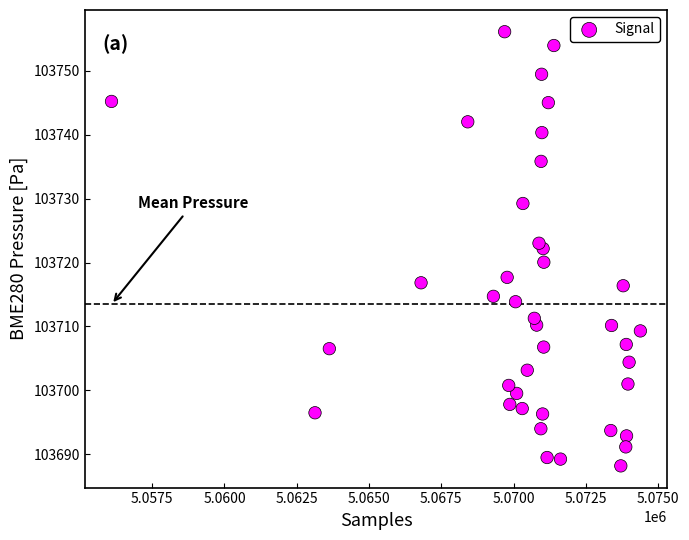

What is the range of X values (max minus min)?

18291.0